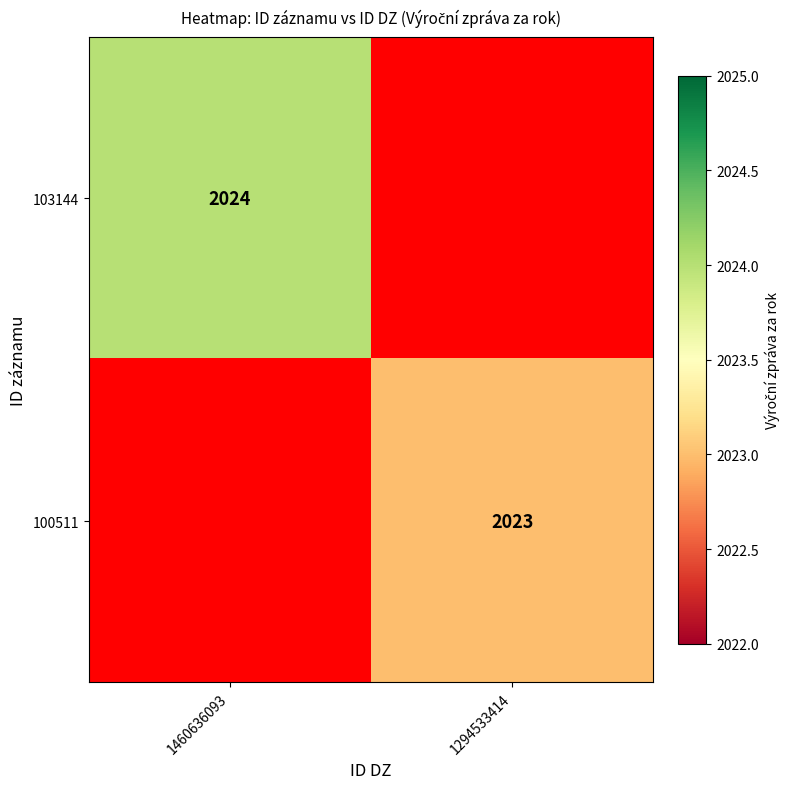

True or false: 100511 has a value of 2023 at 1294533414.

True